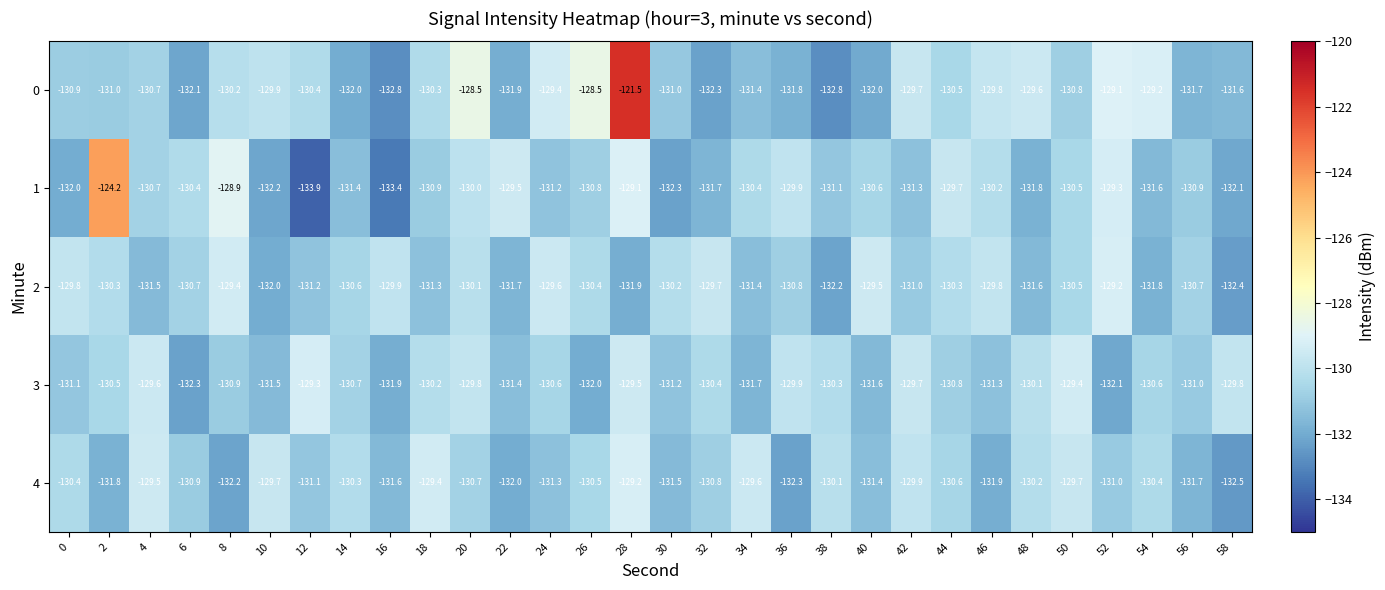

Count the number of data series in this chart.

5